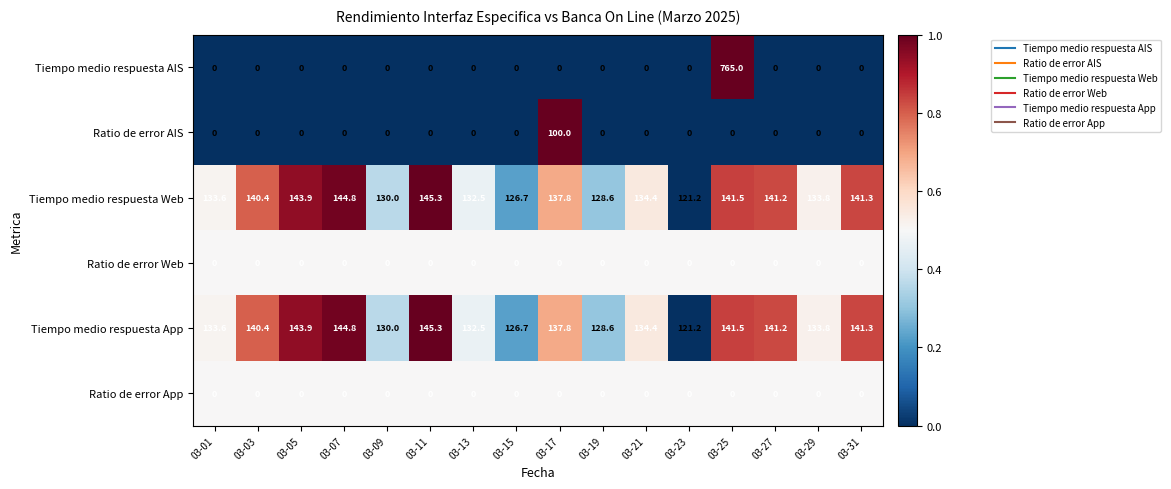

What is the greatest value displayed?

765.0